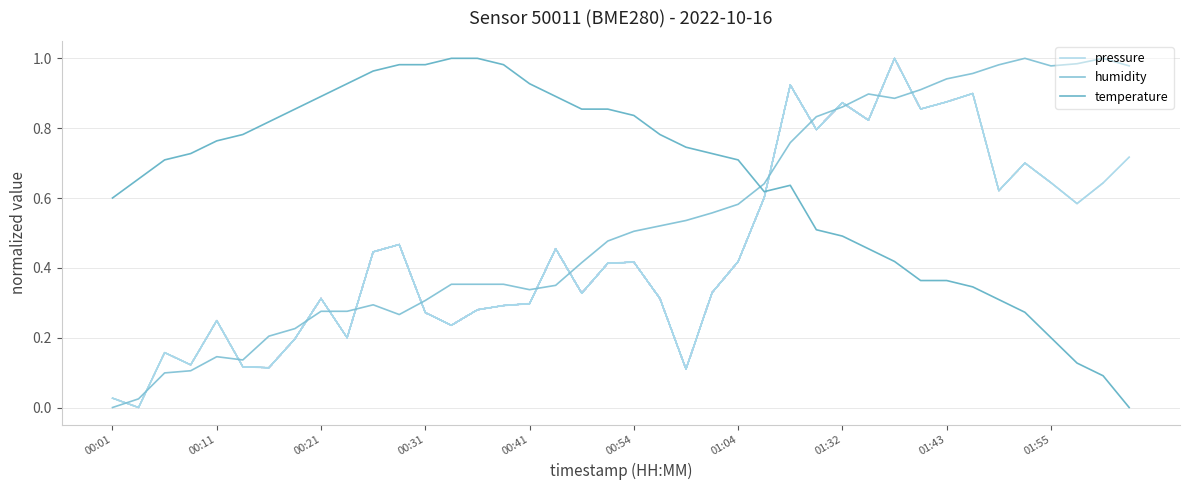

True or false: humidity has a value of 1.7 at 37.

False